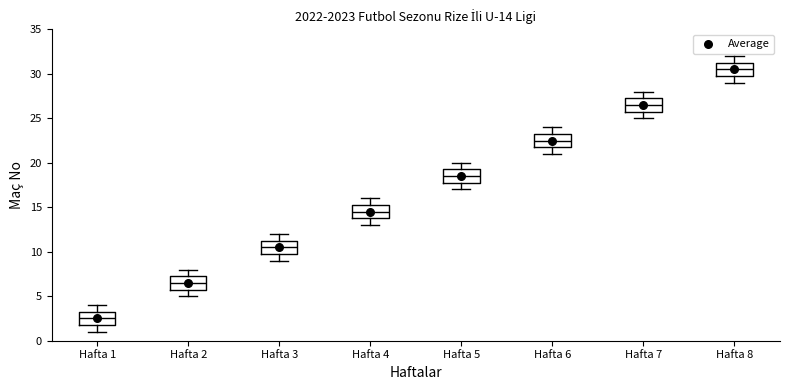

Which box's median line is the lowest?

Hafta 1